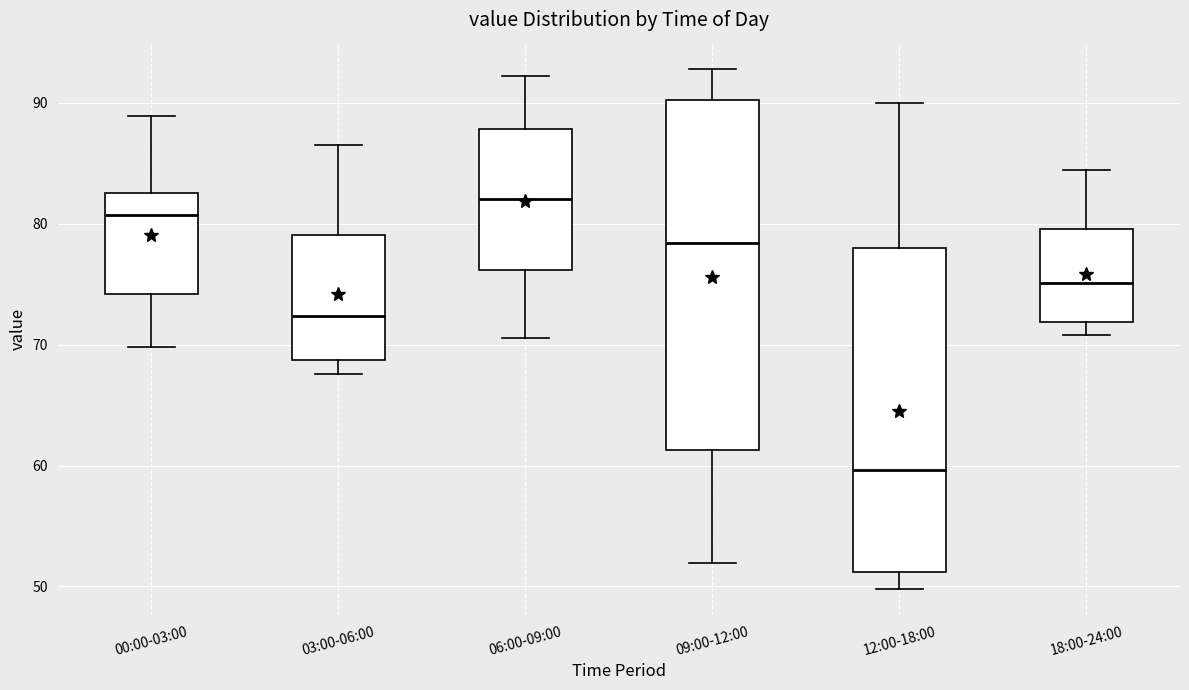

Reading left to right, transcribe this box plot: for each box, give where its median line is, the range the box spans, and where its two whiskers end, as read against the y-axis. The values are not printed on the chart, so give them approximately, as read against the axis.

00:00-03:00: median 81, box 74 to 83, whiskers 70 to 89
03:00-06:00: median 72, box 69 to 79, whiskers 68 to 87
06:00-09:00: median 82, box 76 to 88, whiskers 71 to 92
09:00-12:00: median 78, box 61 to 90, whiskers 52 to 93
12:00-18:00: median 60, box 51 to 78, whiskers 50 to 90
18:00-24:00: median 75, box 72 to 80, whiskers 71 to 84